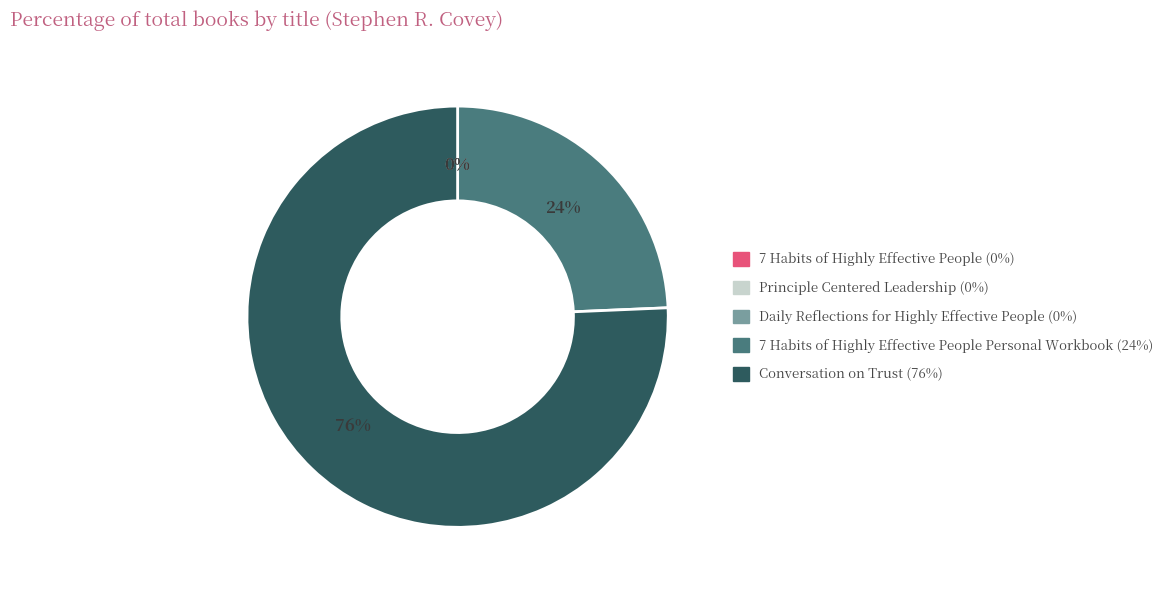

To the nearest percent, what is the difference between the largest and smallest slice percentages?

76%